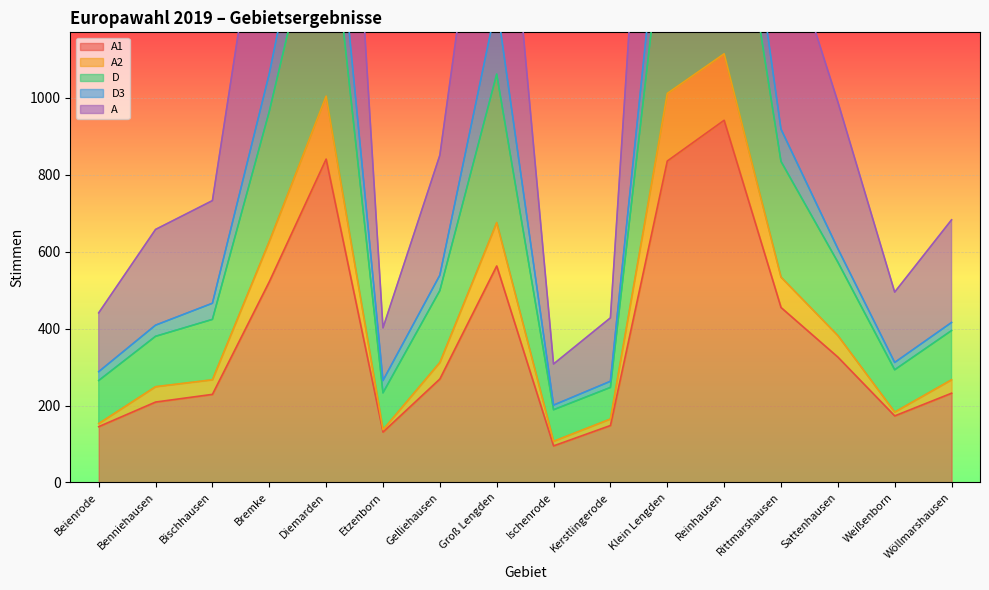

True or false: A and D cross at least once.

False